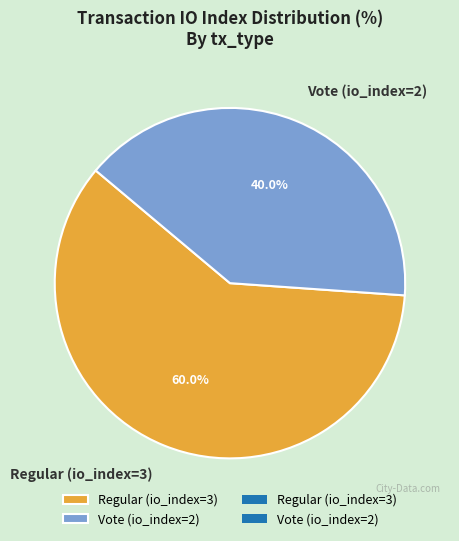

Which slice is the largest?

Regular (io_index=3)